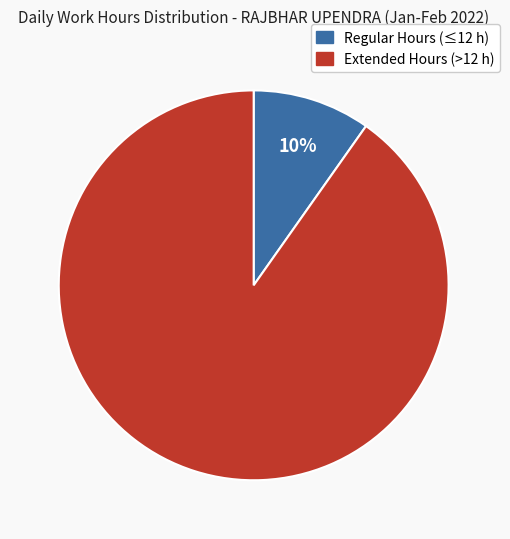

To the nearest percent, what is the average slice percentage?

50%